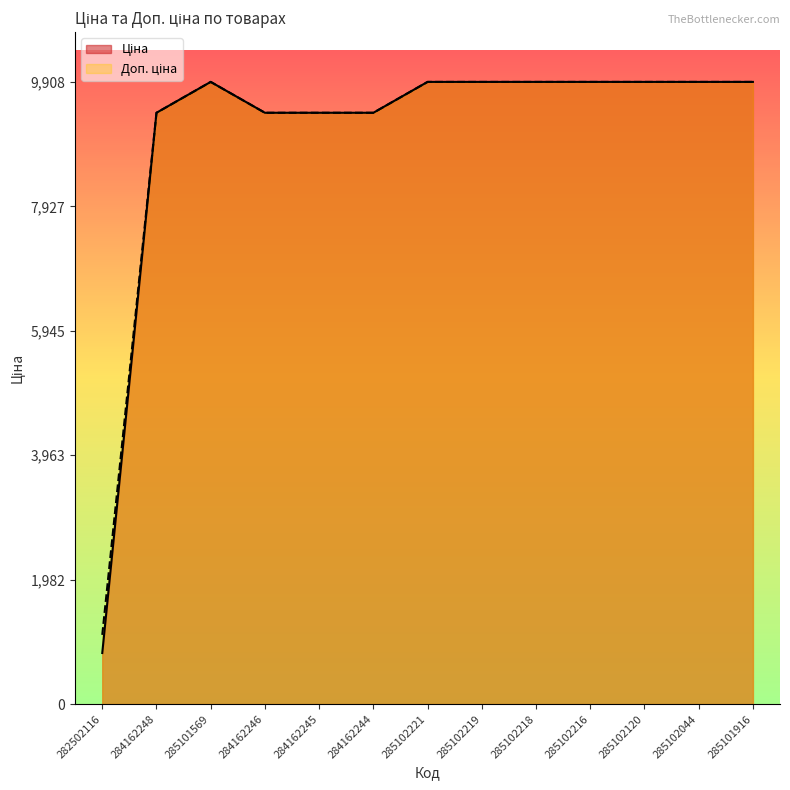

What is the label of the 5th point from the right?

285102218